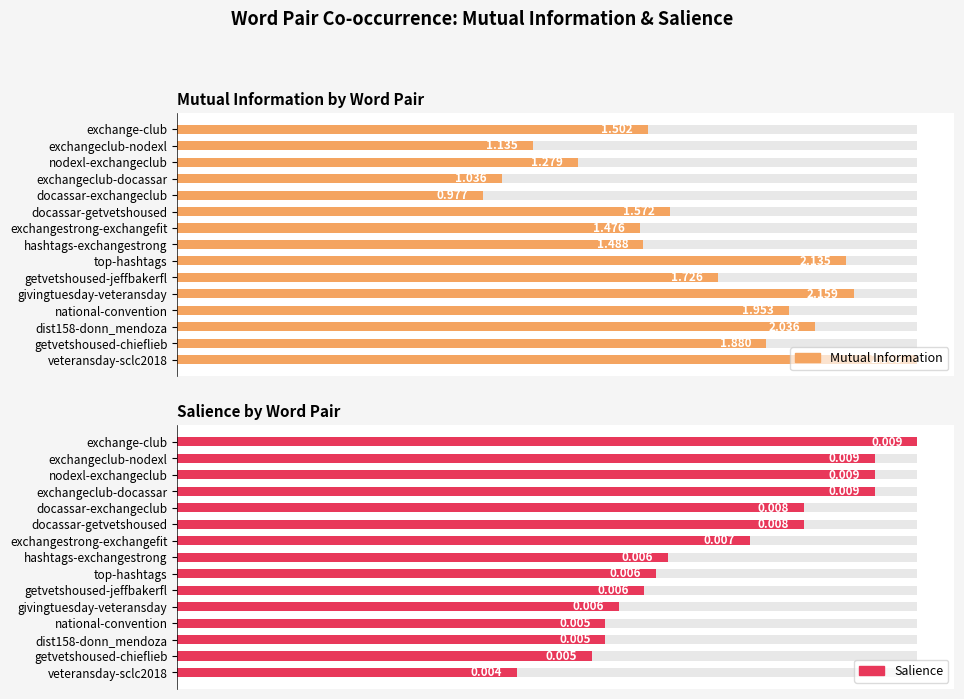

What are all the series names shown in the legend?

Mutual Information, Salience